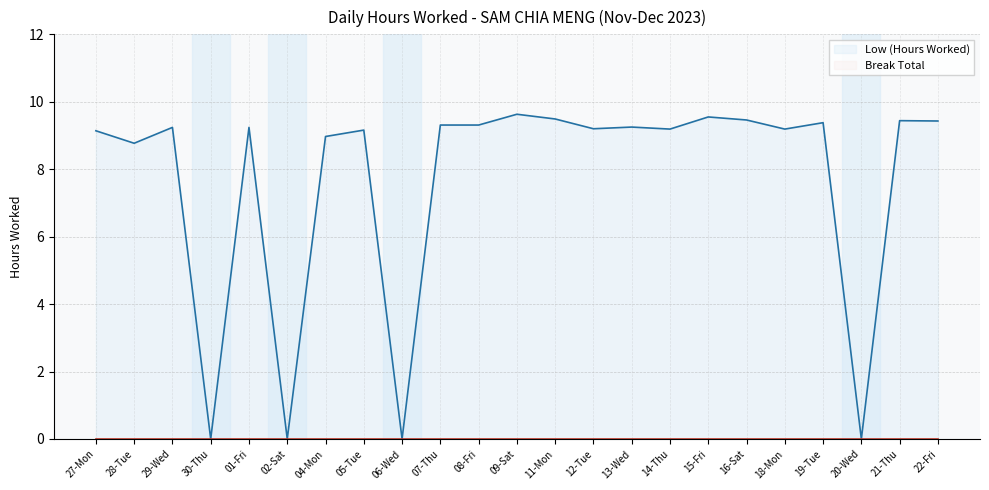

What position from the right is 29-Wed?

21